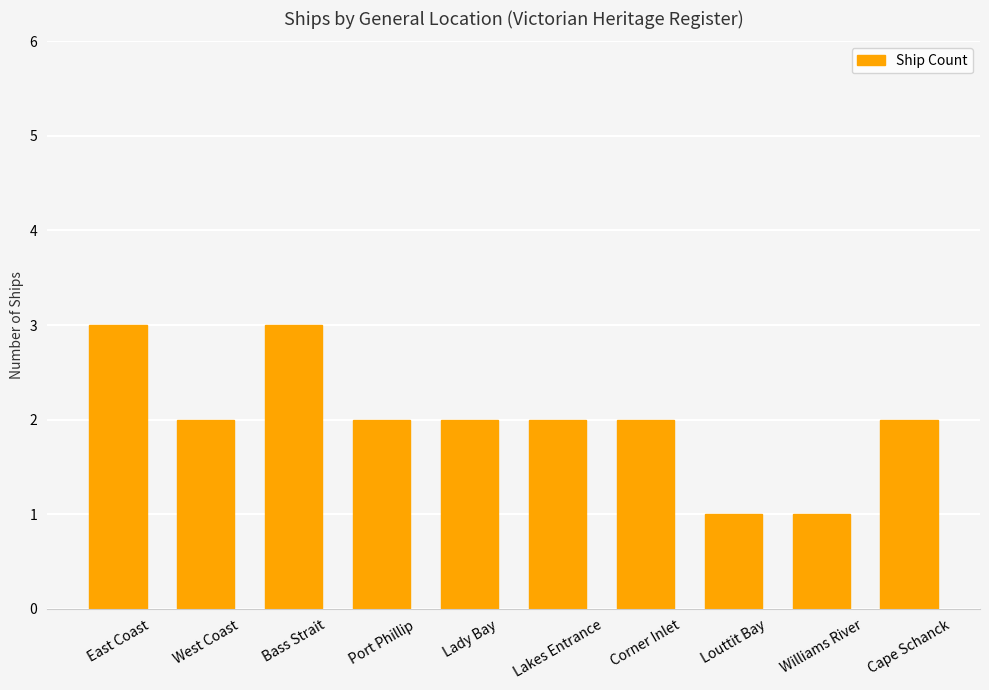

What is the value of the 7th bar from the left?

2